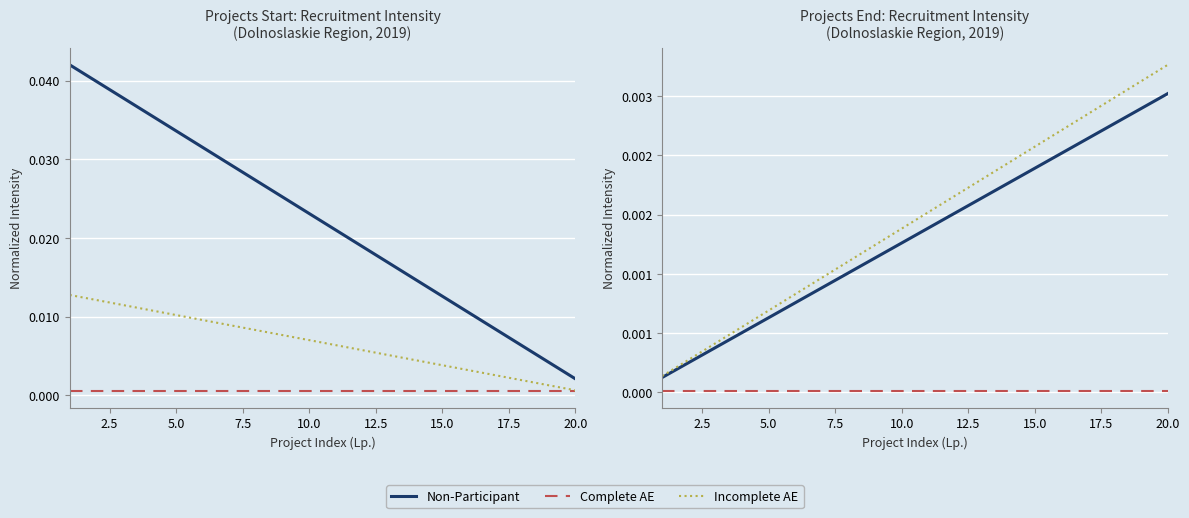

What are all the series names shown in the legend?

Non-Participant, Complete AE, Incomplete AE